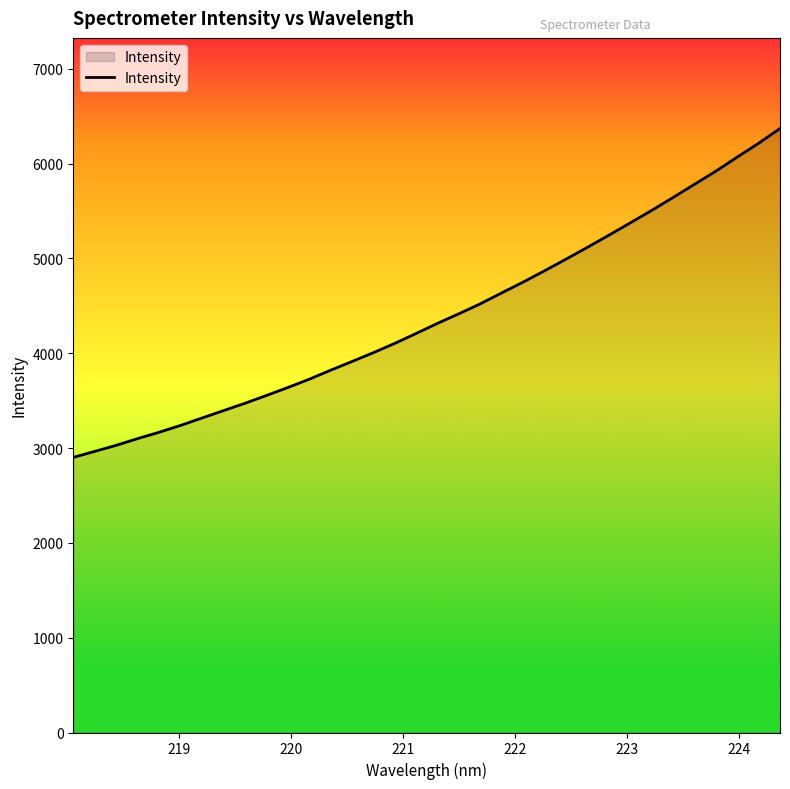

How many lines are shown in the chart?

1